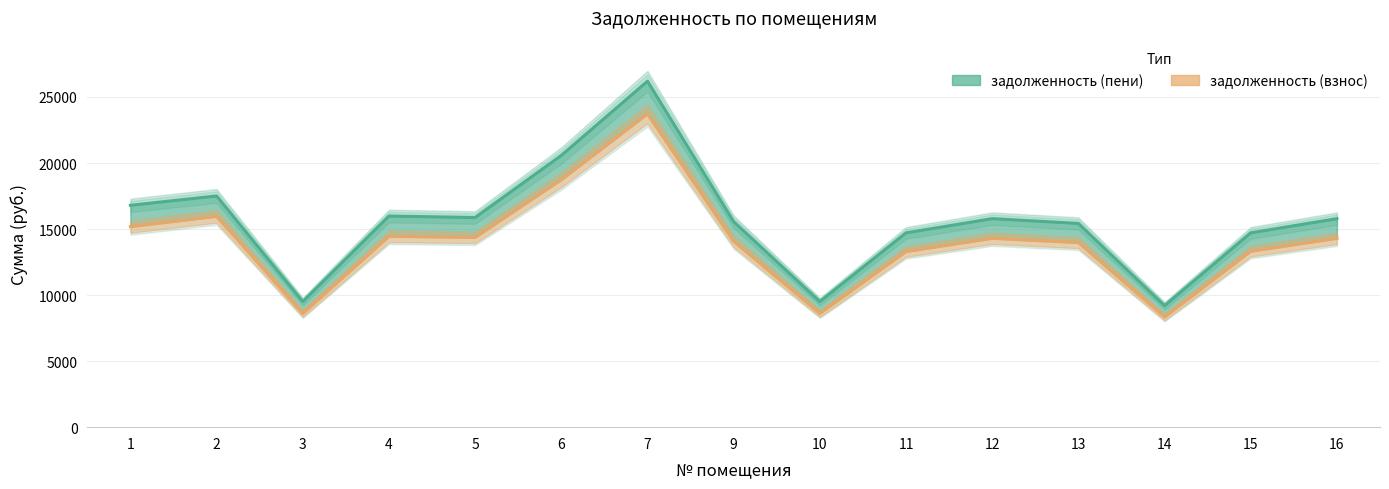

At how many categories does at least one series exceed 10879?

12